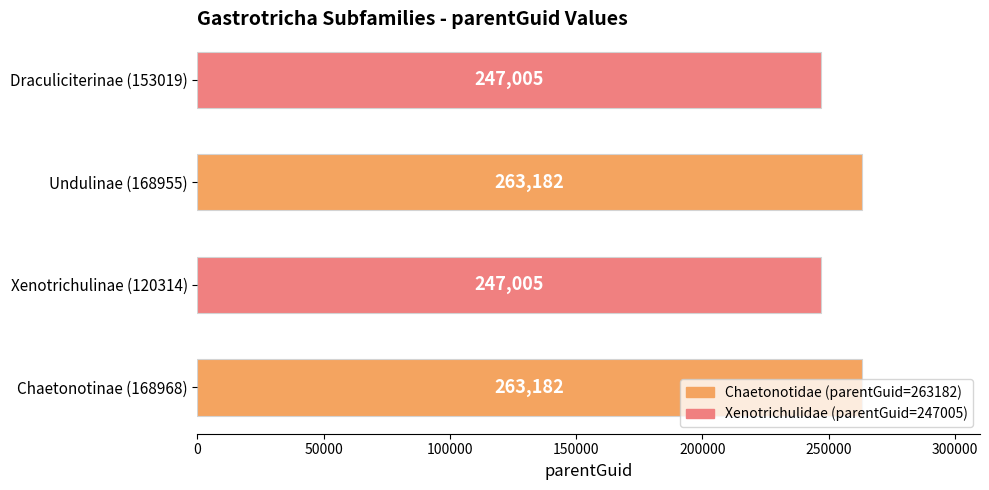

What is the maximum value shown in the chart?

263182